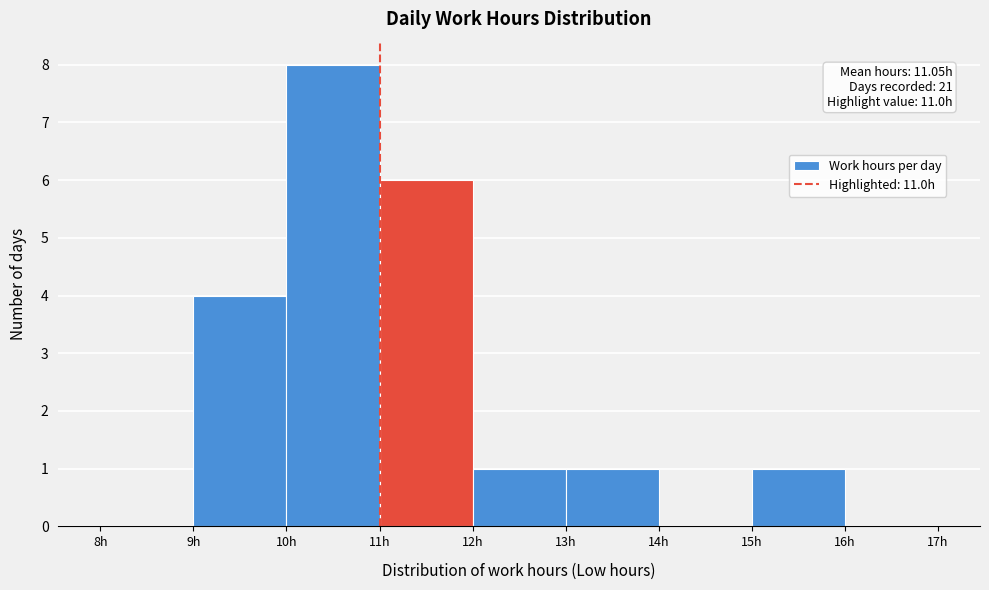

Which range on the x-axis has the tallest bar?

10 to 11